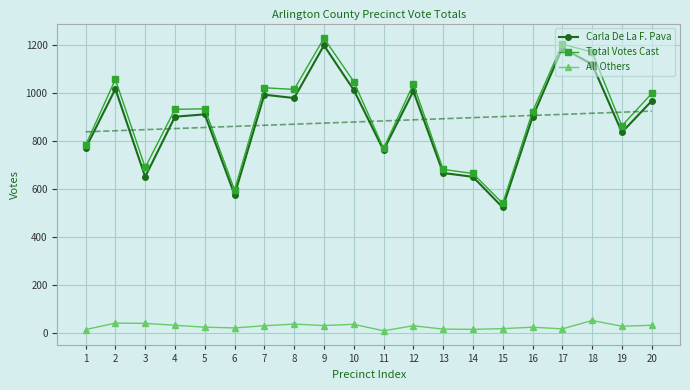

What is the difference between the highest and lowest values at 2?

1018.0